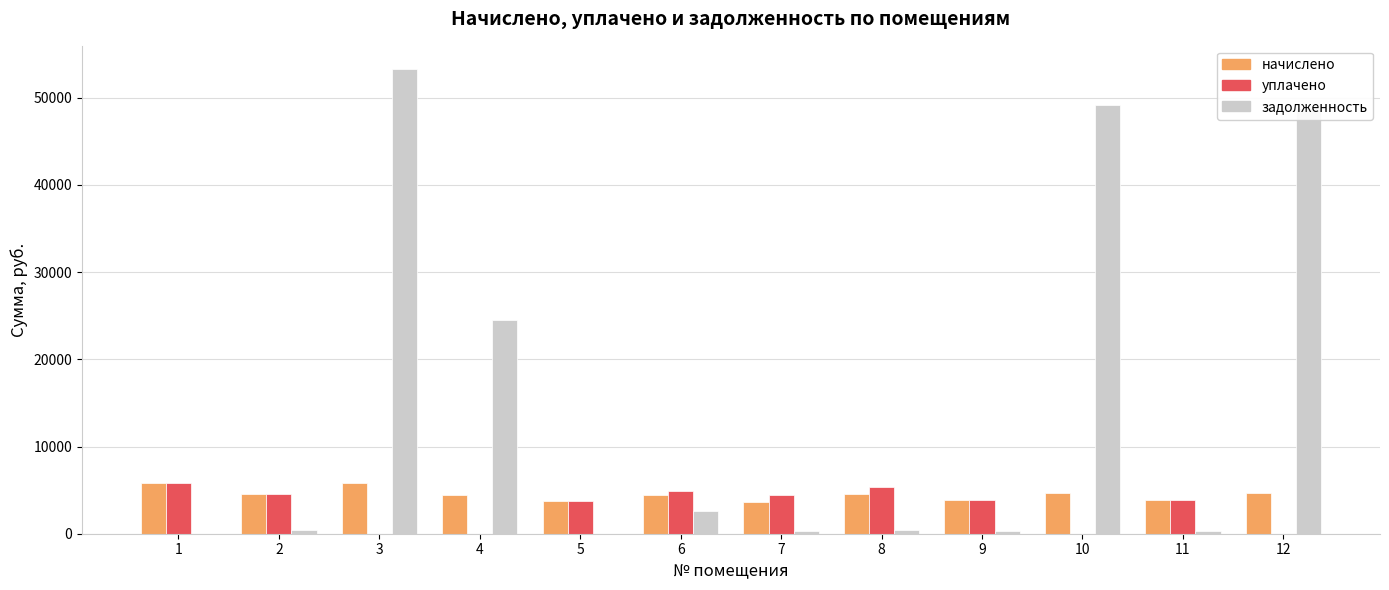

Which category has the highest value in the задолженность series?

3